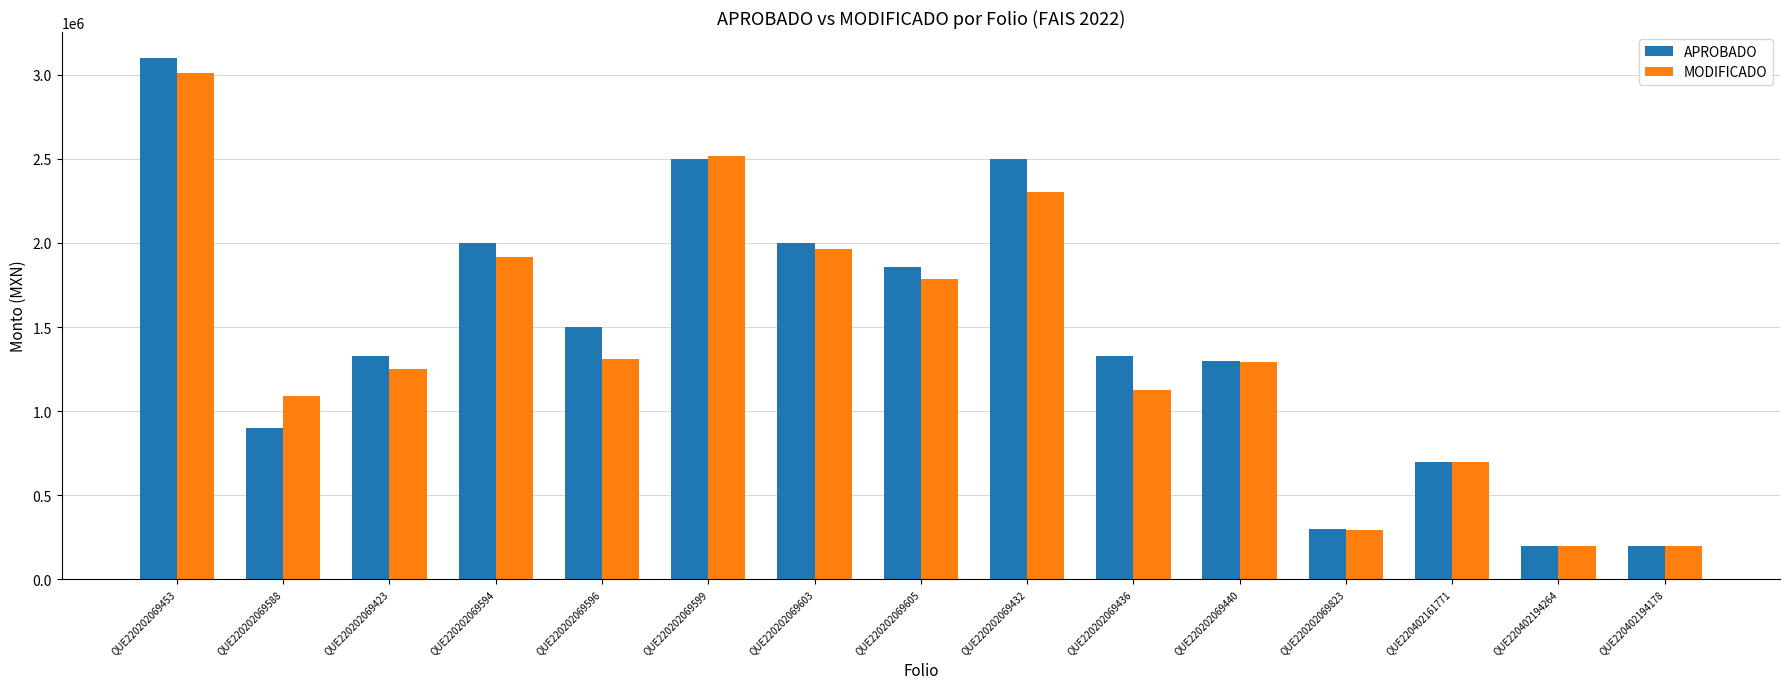

At which label is MODIFICADO closest to 1606305?

QUE220202069605